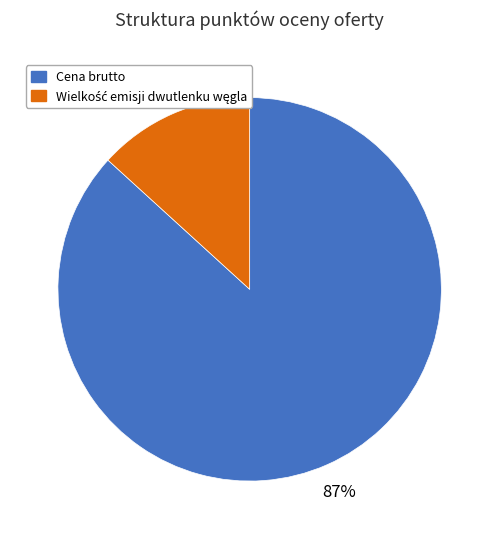

Which slice is the largest?

Cena brutto